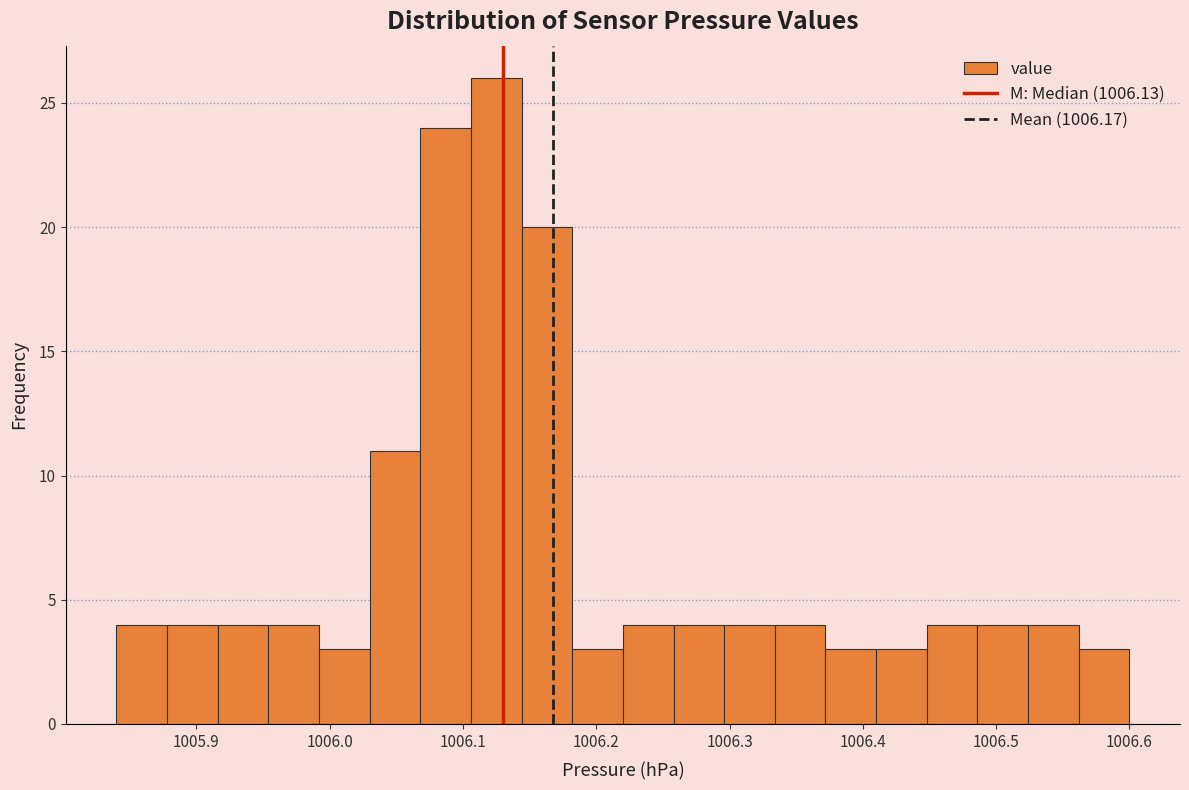

Read against the x-axis, roughly where is the centre of the tallest bar?

1006.13